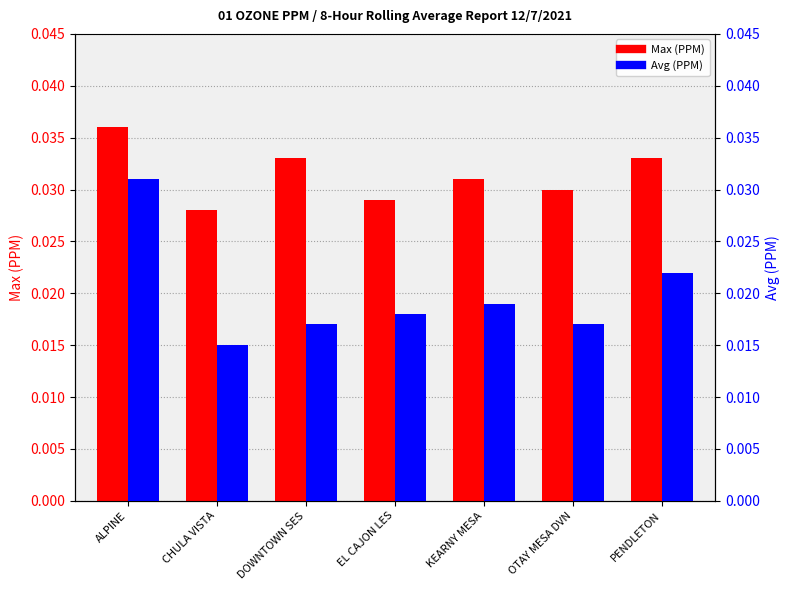

What is the sum of all Max (PPM) values?

0.2